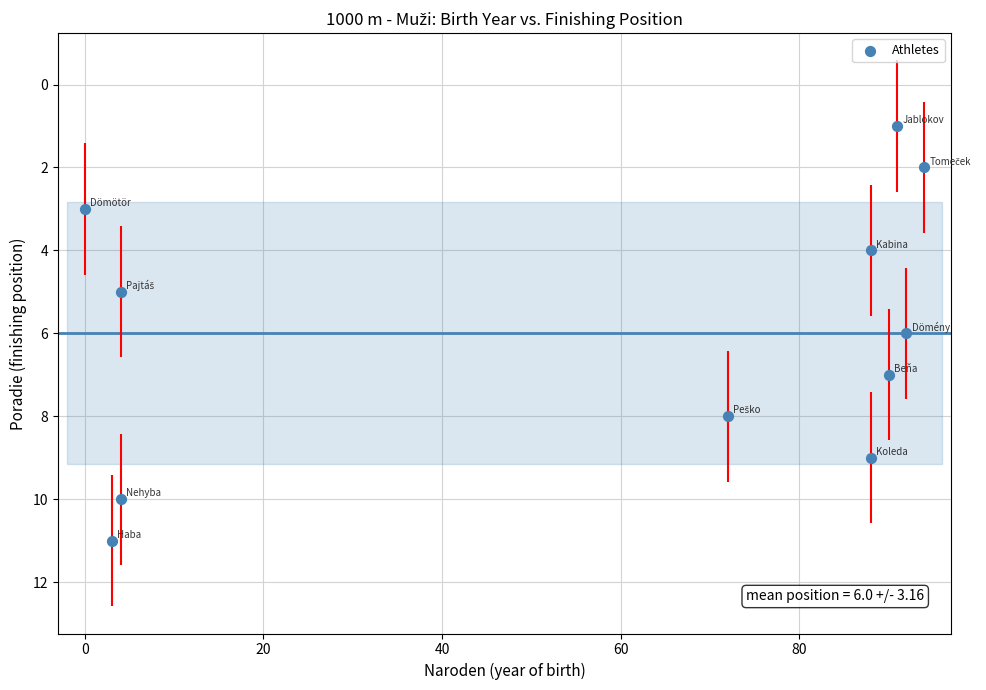

What is the range of X values (max minus min)?

94